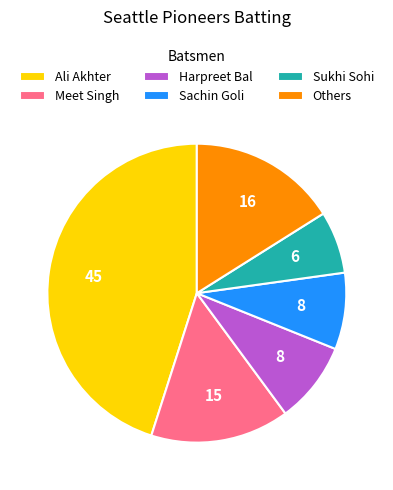

Rank the categories by value from highest to lowest.

Ali Akhter, Others, Meet Singh, Harpreet Bal, Sachin Goli, Sukhi Sohi